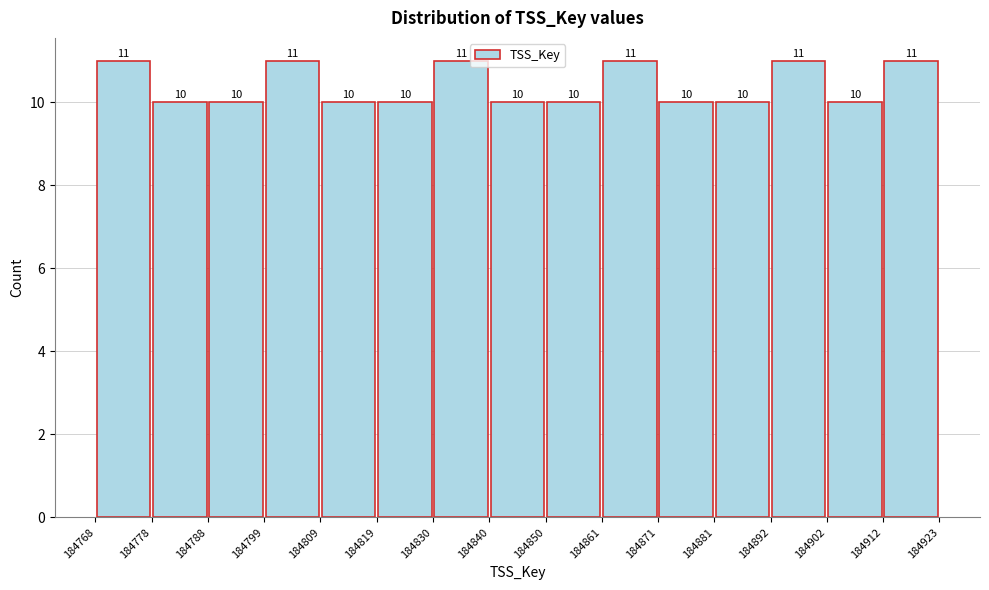

How tall is the bar that spans 184881 to 184892 on the x-axis?

10